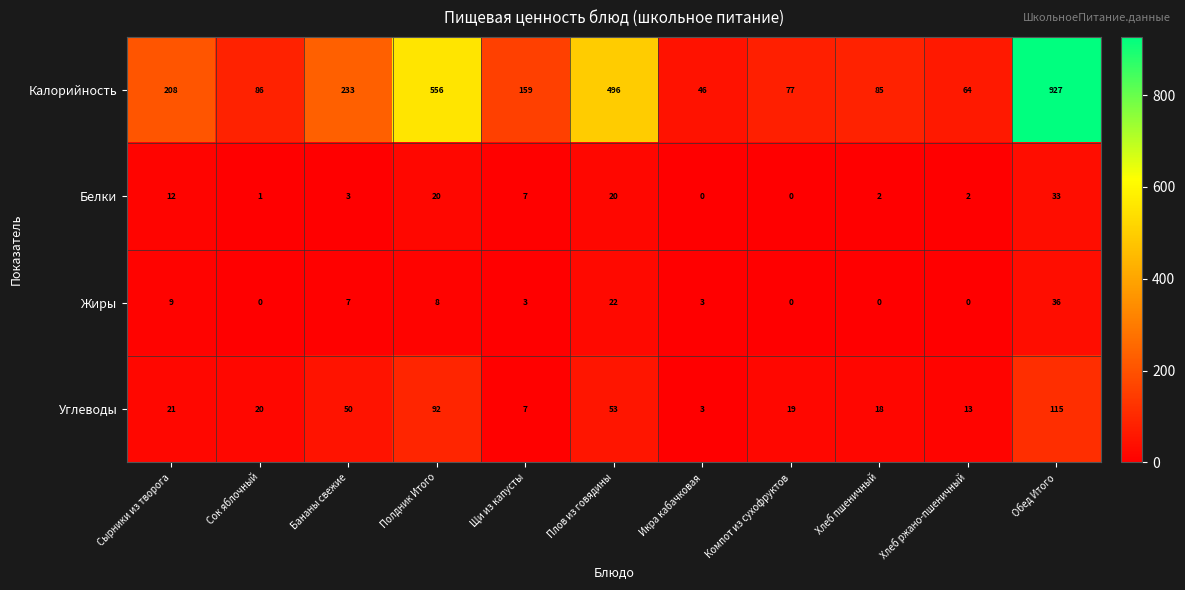

How many series are shown in this chart?

4